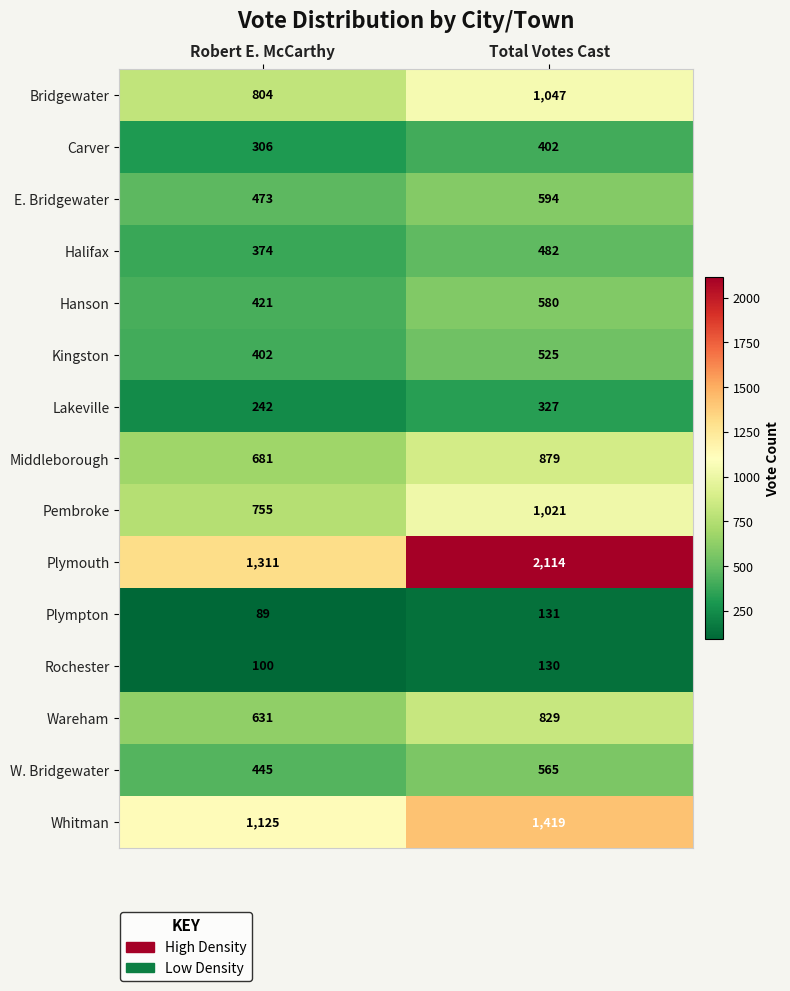

At how many categories does at least one series exceed 1584?

1